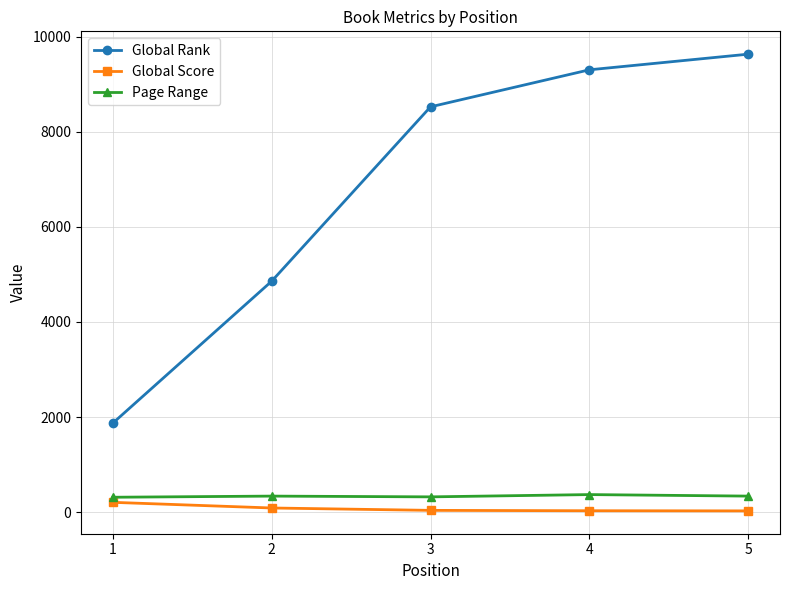

True or false: Global Rank and Global Score cross at least once.

False